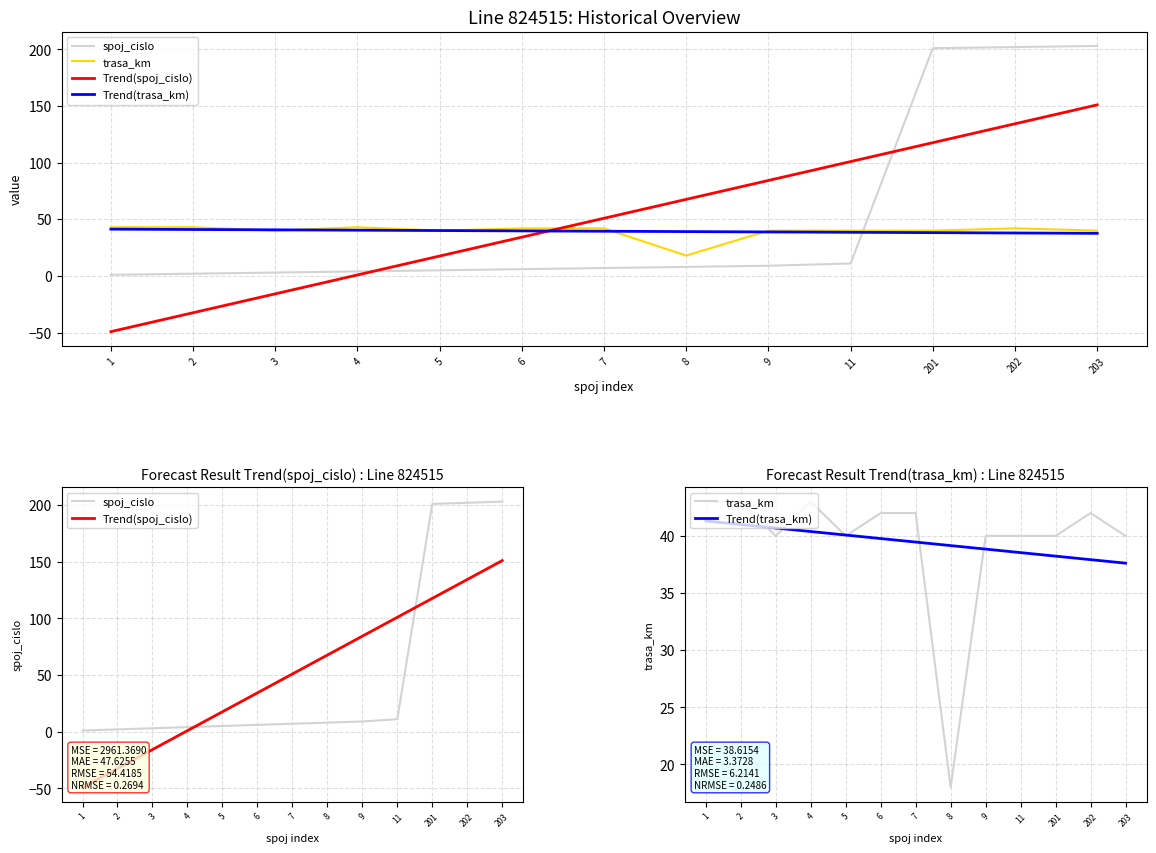

At how many categories does at least one series exceed 128?

3